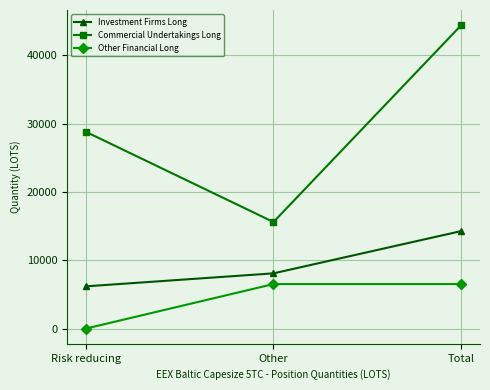

Rank the series at Risk reducing from highest to lowest value.

Commercial Undertakings Long, Investment Firms Long, Other Financial Long